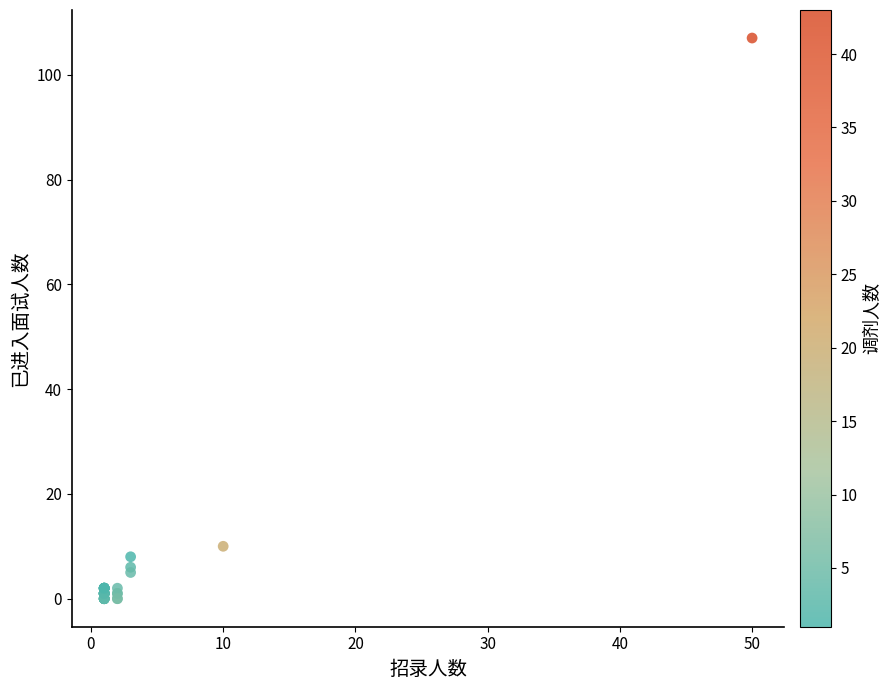

What Y value in the scatter plot is closest to 53?

10